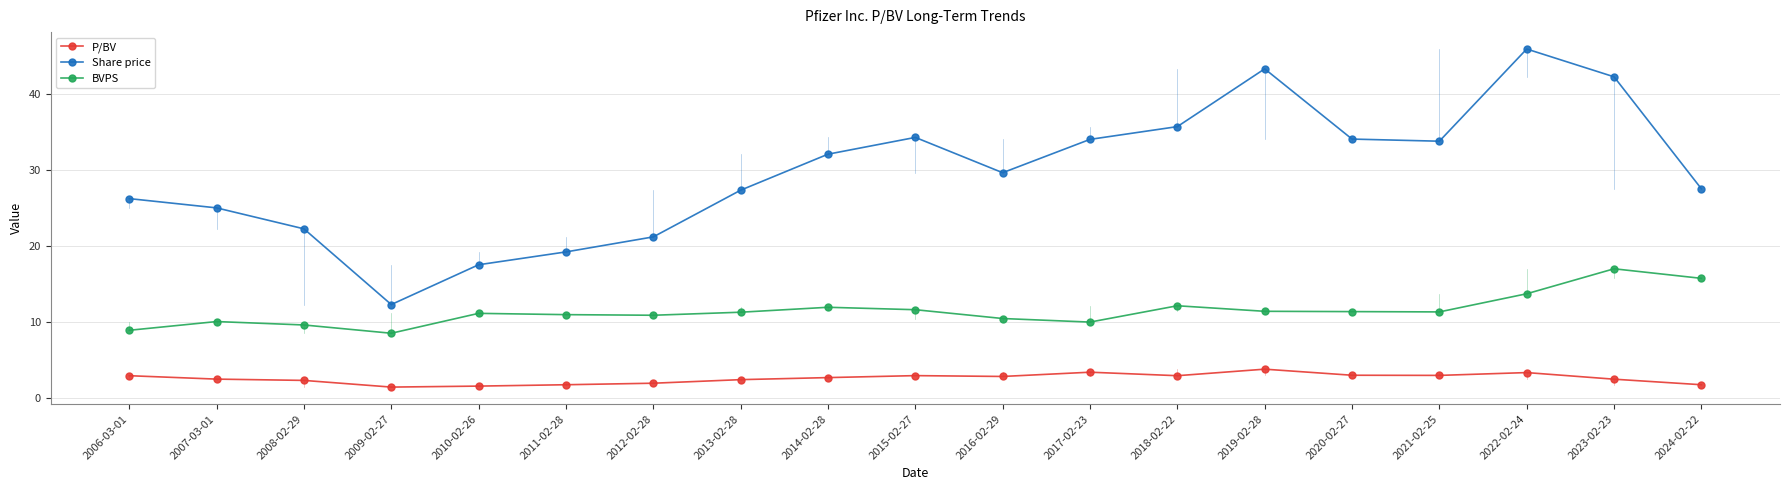

At which label does Share price first exceed 29?

2014-02-28